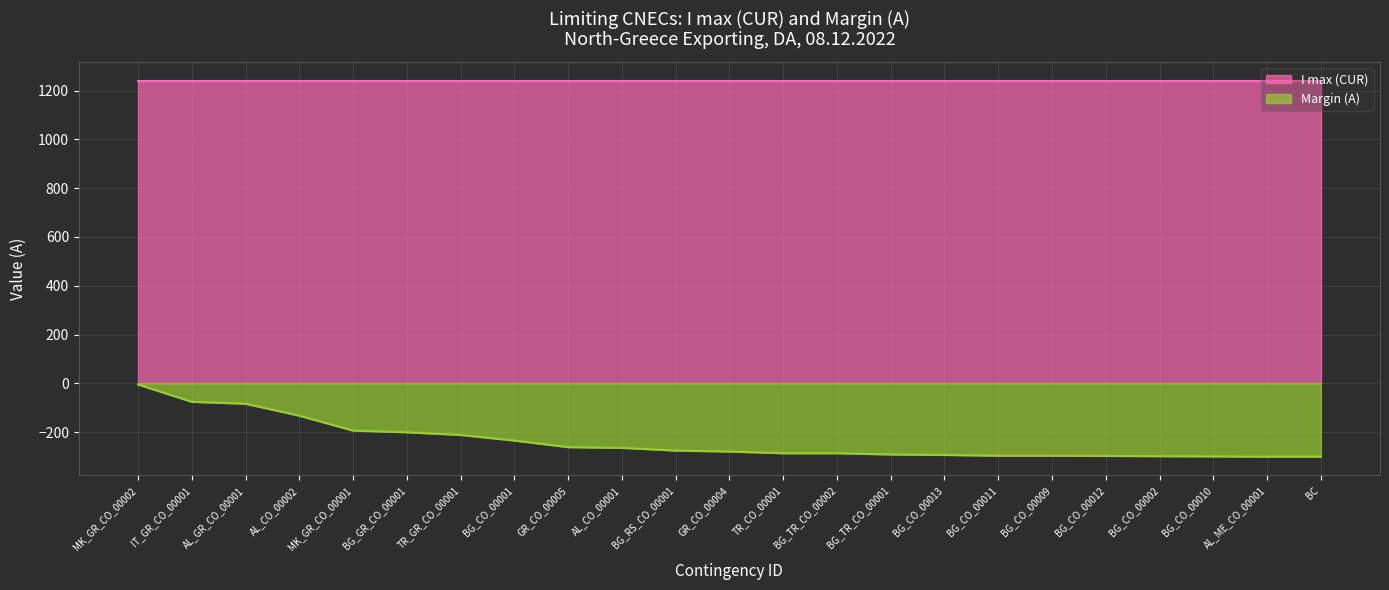

Reading right to left, transcribe all the data shown in this chart.

BC=-301	AL_ME_CO_00001=-301	BG_CO_00010=-300	BG_CO_00002=-299	BG_CO_00012=-298	BG_CO_00009=-297	BG_CO_00011=-297	BG_CO_00013=-294	BG_TR_CO_00001=-292	BG_TR_CO_00002=-287	TR_CO_00001=-287	GR_CO_00004=-280	BG_RS_CO_00001=-276	AL_CO_00001=-265	GR_CO_00005=-262	BG_CO_00001=-235	TR_GR_CO_00001=-212	BG_GR_CO_00001=-201	MK_GR_CO_00001=-194	AL_CO_00002=-133	AL_GR_CO_00001=-84	IT_GR_CO_00001=-76	MK_GR_CO_00002=-5